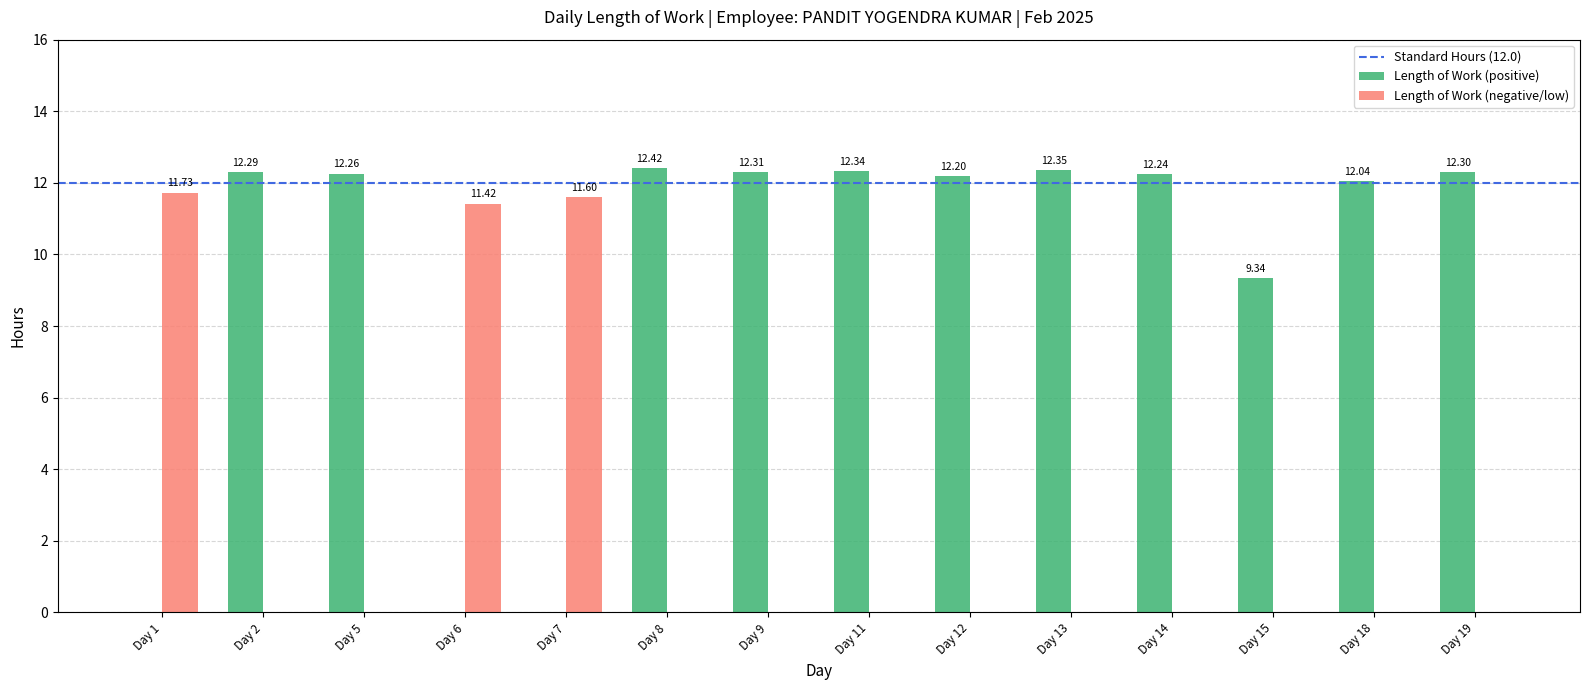

Which series changed the most between Day 1 and Day 5?

Length of Work (positive)